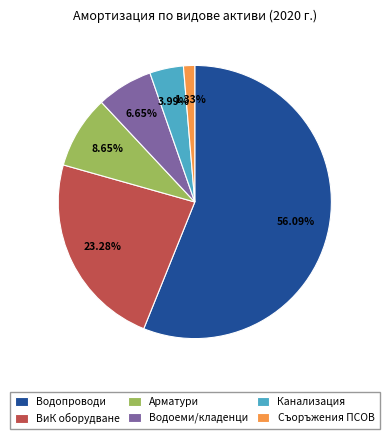

To the nearest percent, what is the difference between the largest and smallest slice percentages?

55%